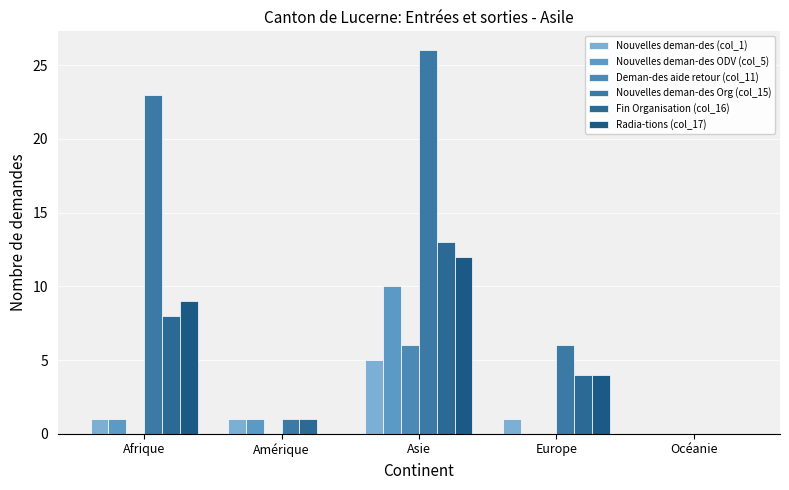

How many distinct data groups are displayed?

6